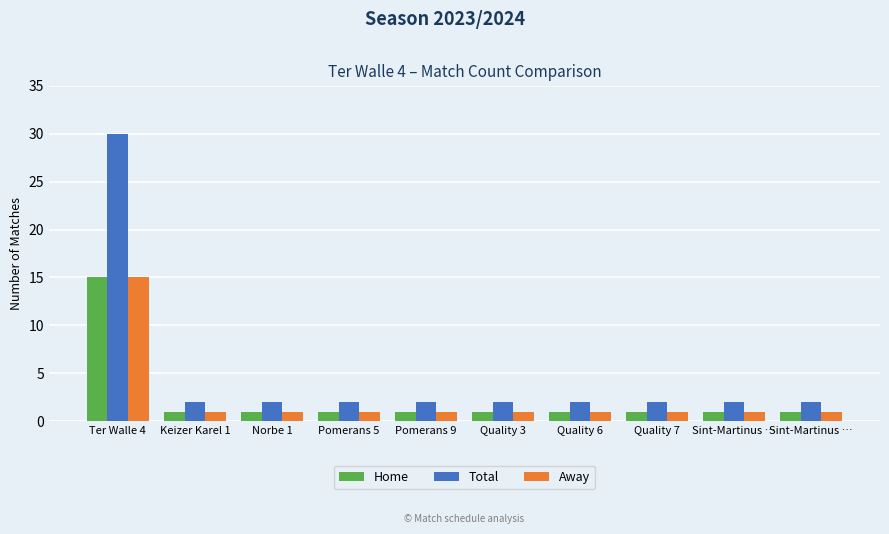

How many categories are shown in the chart?

10